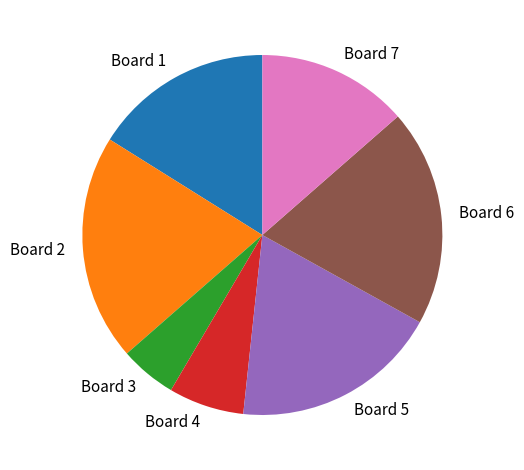

Which slice is the smallest?

Board 3